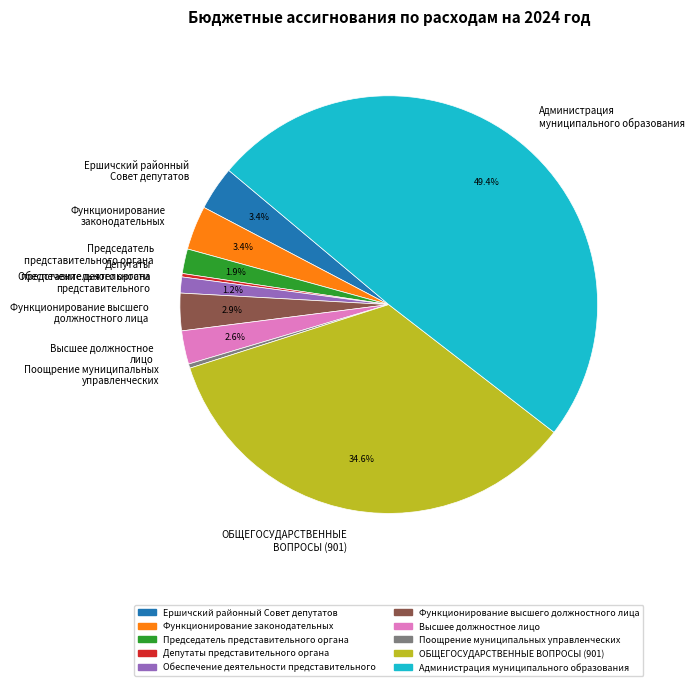

Approximately how many times larger is the value at Обеспечение деятельности представительного compared to Функционирование законодательных?

0.4